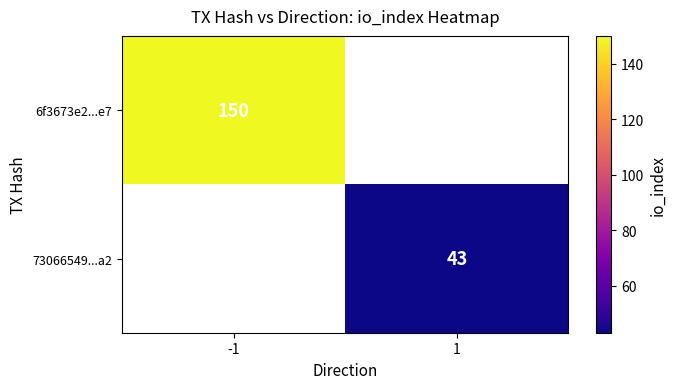

True or false: 73066549...a2 has a value of 23 at 1.

False